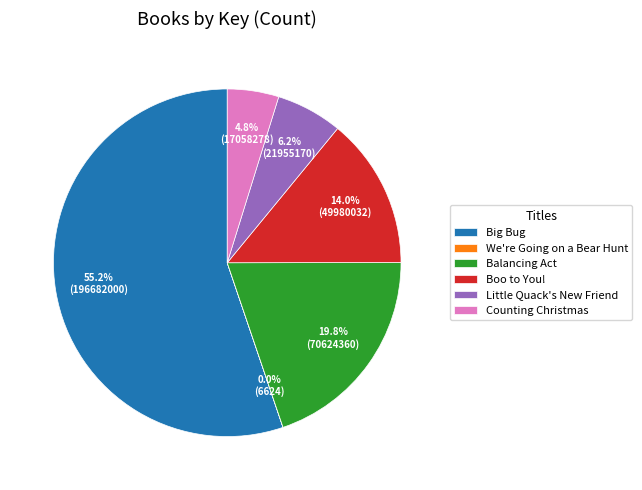

What is the ratio of the value at Boo to You! to the value at Big Bug?

0.3